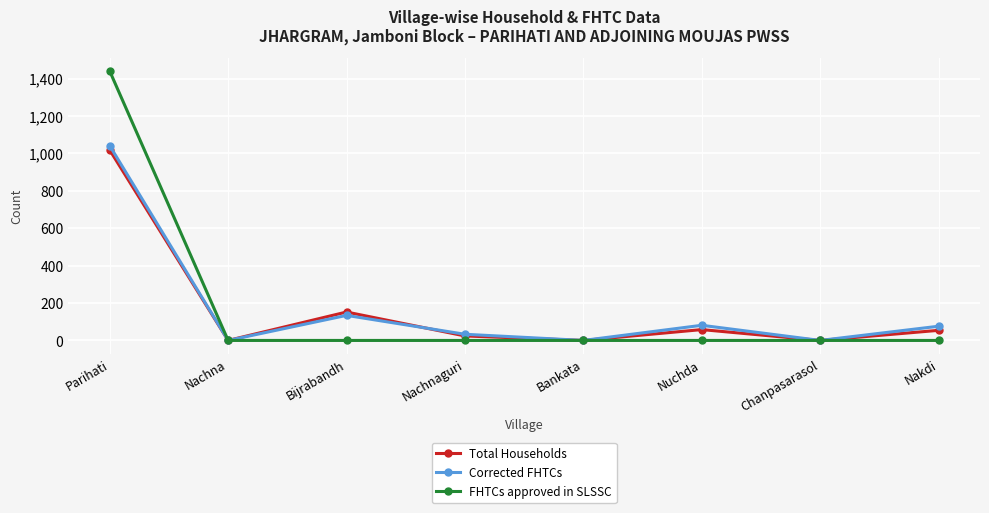

Where is Total Households nearest to the value 509?

Bijrabandh